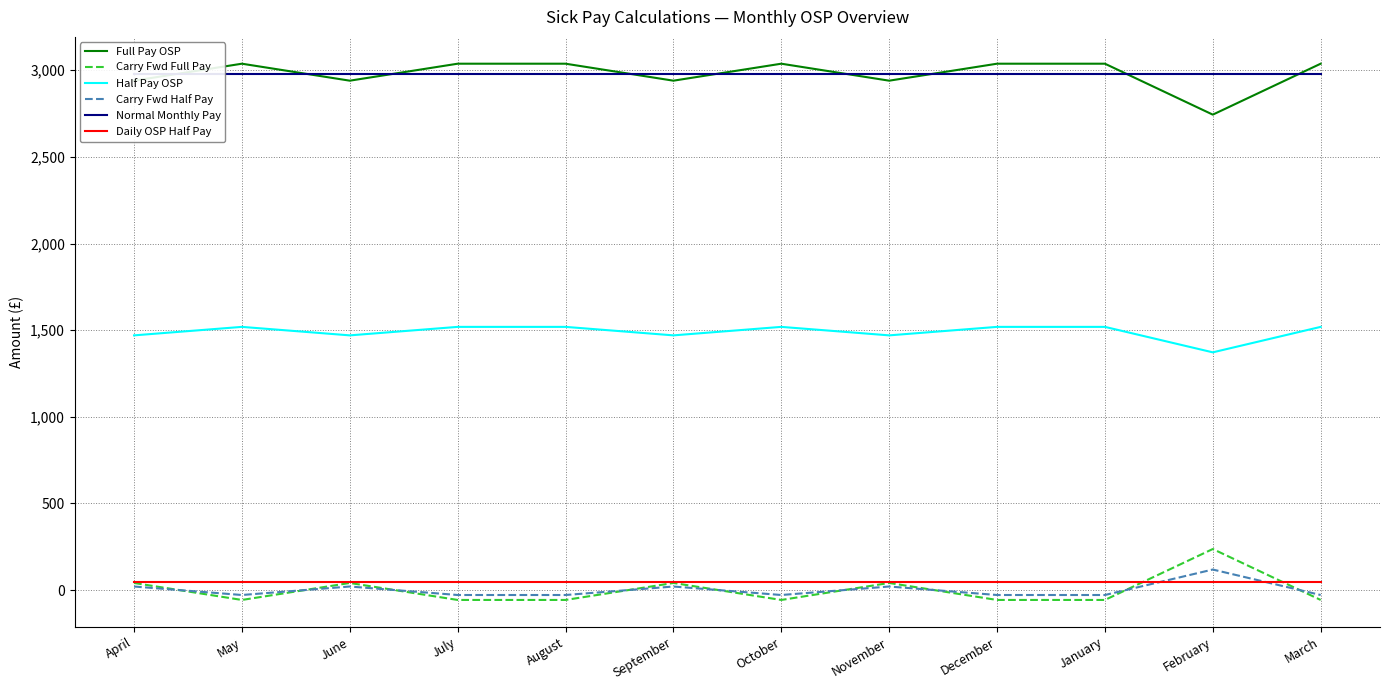

Count the number of data series in this chart.

6